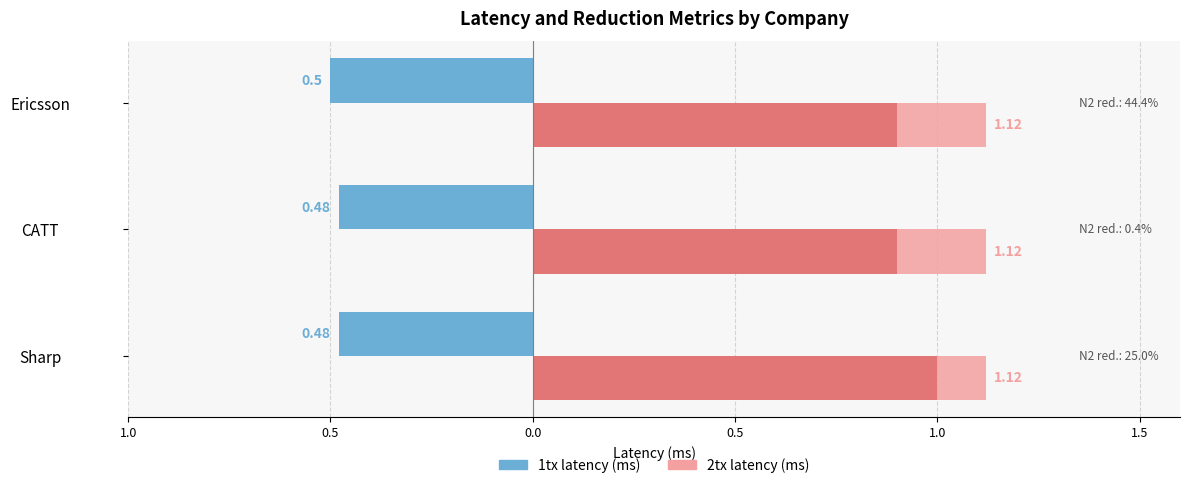

The value of latency 1tx (Rel.15, ms) at Ericsson is -0.3. True or false?

False